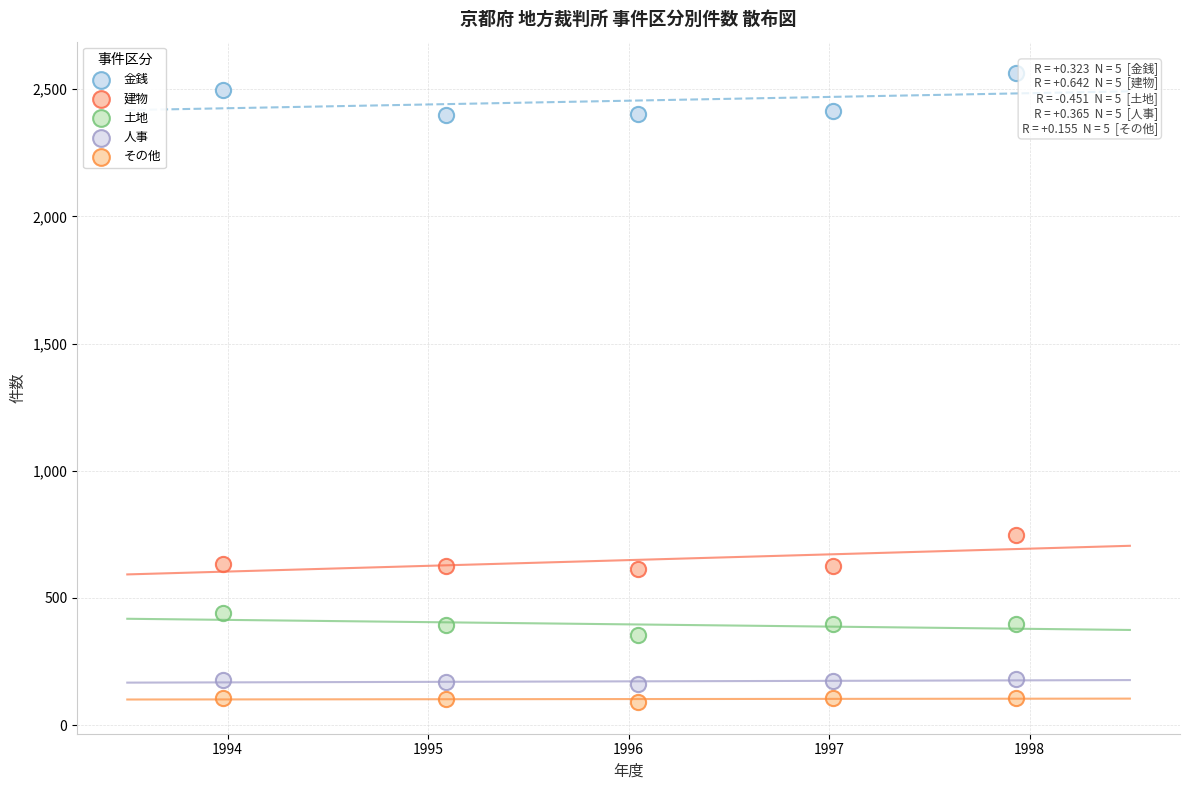

Which series reaches the minimum Y coordinate?

その他